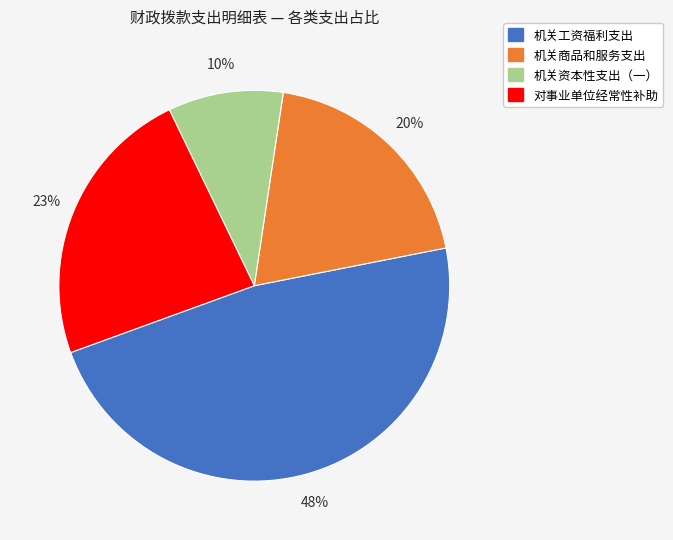

Rank the categories by value from lowest to highest.

机关资本性支出（一）, 机关商品和服务支出, 对事业单位经常性补助, 机关工资福利支出